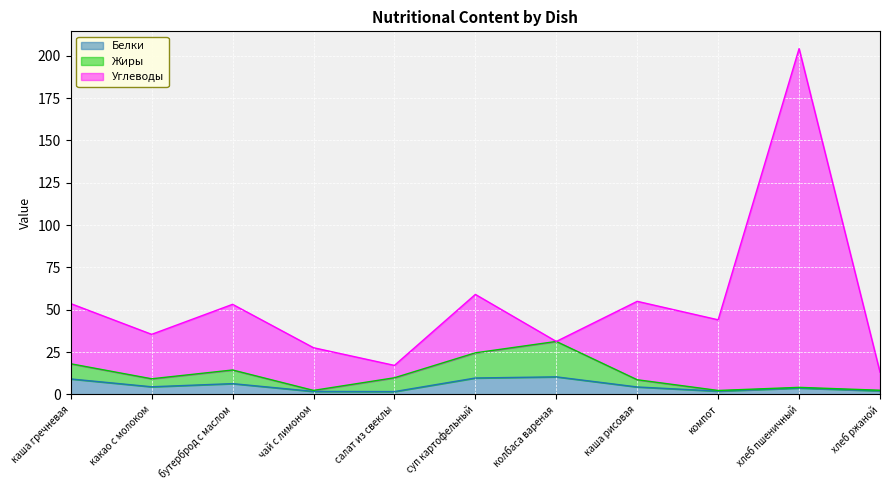

What is the maximum value for Белки?

10.4